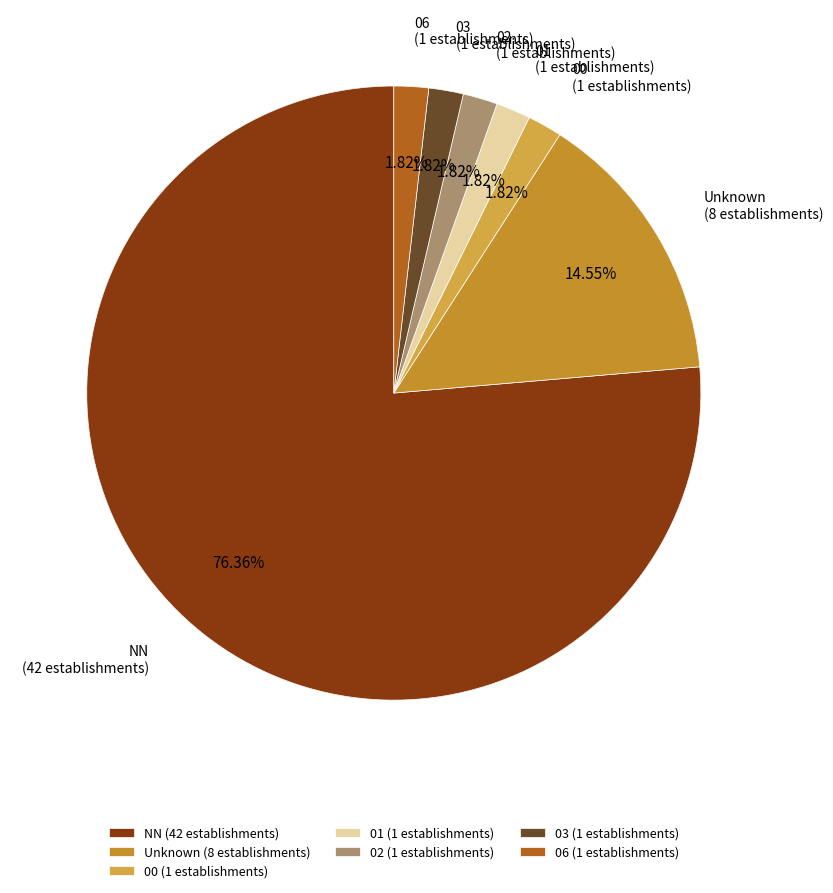

How many segments does this pie chart have?

7